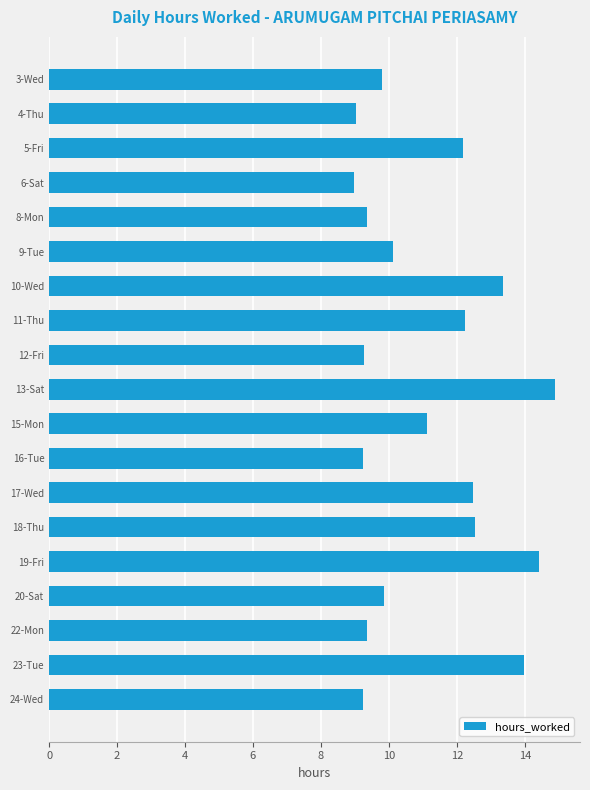

What is the change in value from 4-Thu to 19-Fri?

+5.4